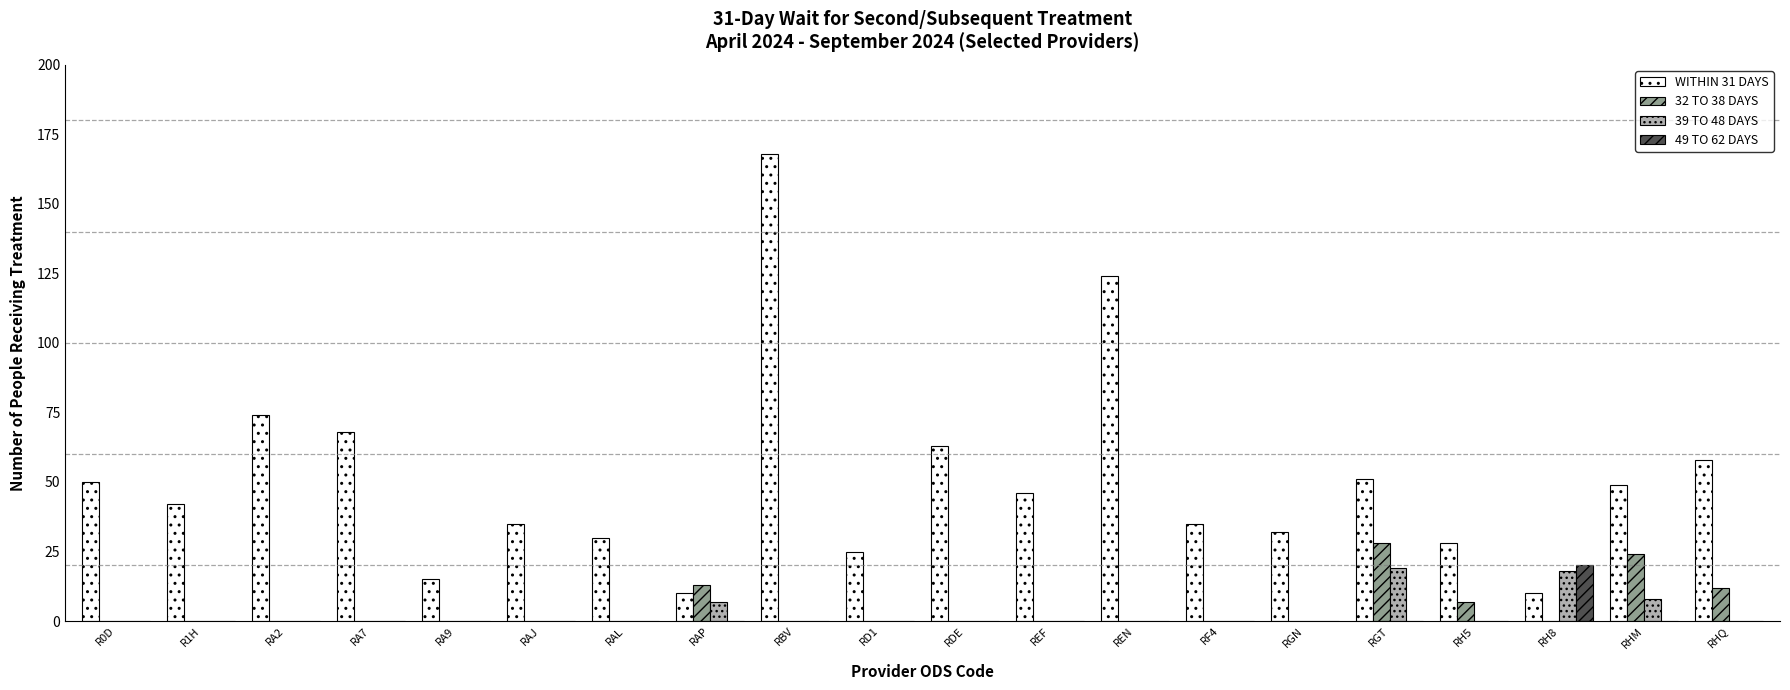

What is the total value across all series at RH8?

48